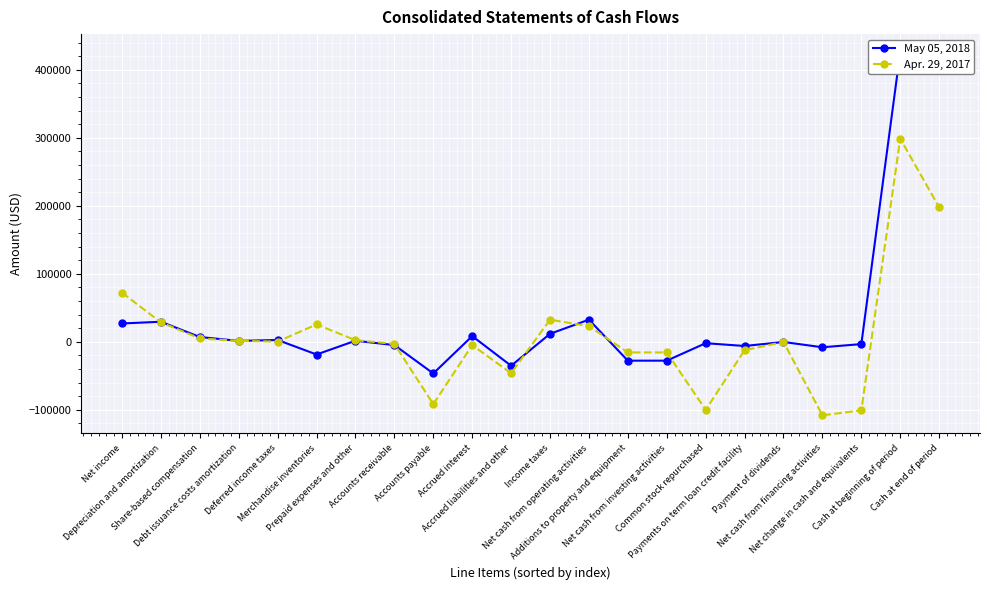

Reading left to right, transcribe all the data shown in this chart.

May 05, 2018: Net income=26885	Depreciation and amortization=29458	Share-based compensation=6969	Debt issuance costs amortization=1274	Deferred income taxes=2580	Merchandise inventories=-18755	Prepaid expenses and other=1523	Accounts receivable=-4892	Accounts payable=-46639	Accrued interest=8325	Accrued liabilities and other=-35356	Income taxes=11689	Net cash from operating activities=32503	Additions to property and equipment=-27824	Net cash from investing activities=-27824	Common stock repurchased=-2119	Payments on term loan credit facility=-6225	Payment of dividends=-317	Net cash from financing activities=-8121	Net change in cash and equivalents=-3442	Cash at beginning of period=425896	Cash at end of period=422454
Apr. 29, 2017: Net income=72208	Depreciation and amortization=28551	Share-based compensation=4942	Debt issuance costs amortization=1274	Deferred income taxes=259	Merchandise inventories=25516	Prepaid expenses and other=2311	Accounts receivable=-3166	Accounts payable=-91767	Accrued interest=-4983	Accrued liabilities and other=-46266	Income taxes=32442	Net cash from operating activities=22945	Additions to property and equipment=-15690	Net cash from investing activities=-15690	Common stock repurchased=-100167	Payments on term loan credit facility=-12450	Payment of dividends=-317	Net cash from financing activities=-108205	Net change in cash and equivalents=-100950	Cash at beginning of period=298813	Cash at end of period=197863